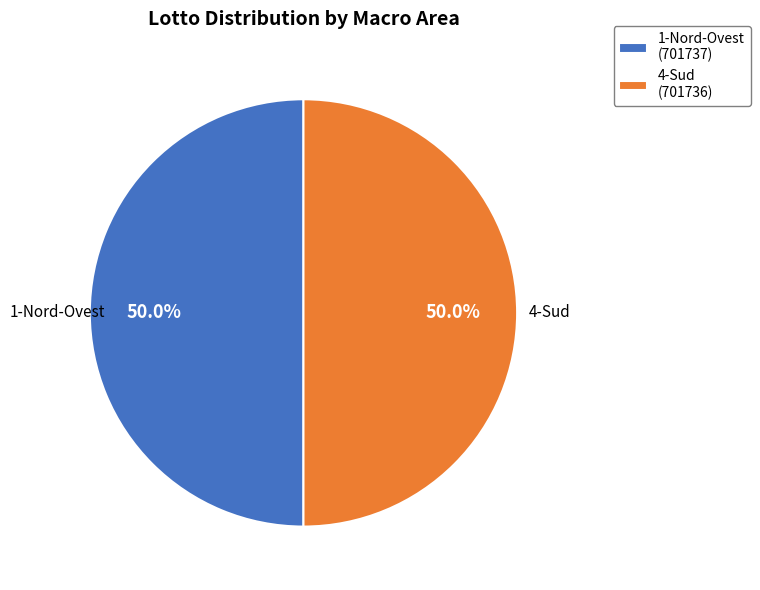

What is the ratio of the value at 4-Sud (701736) to the value at 1-Nord-Ovest (701737)?

1.0